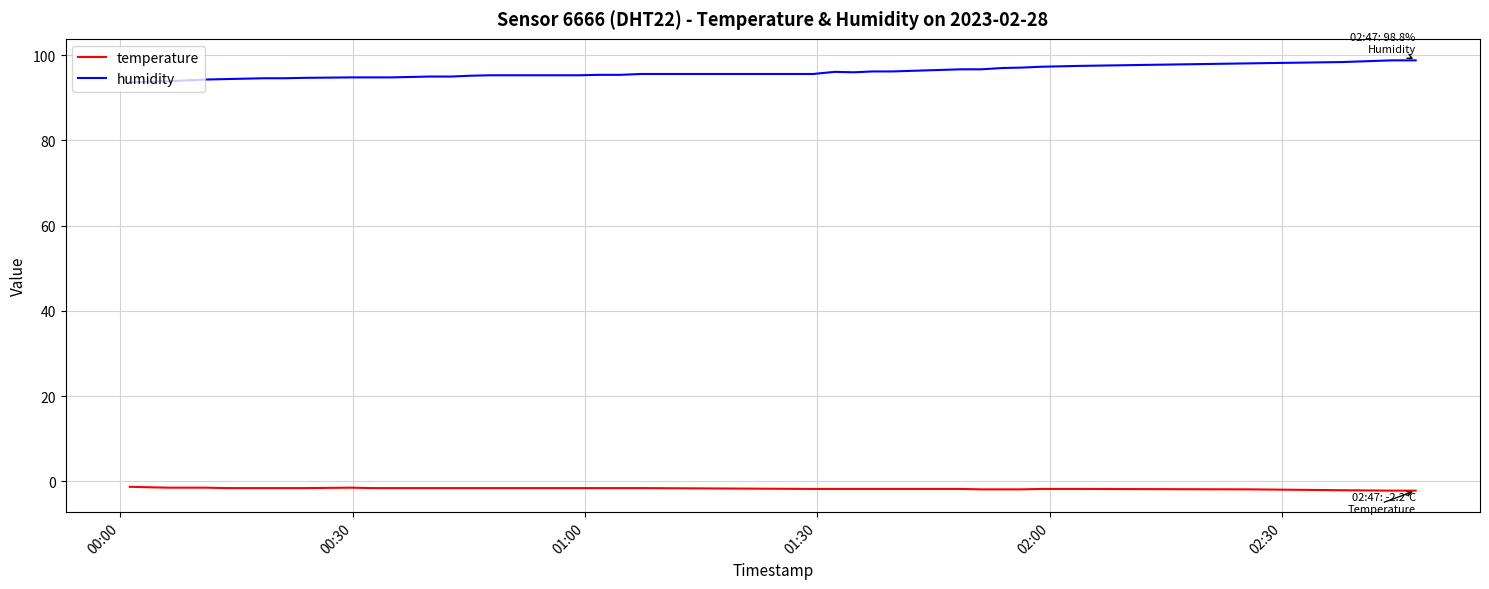

Which series has the largest total across all categories?

humidity